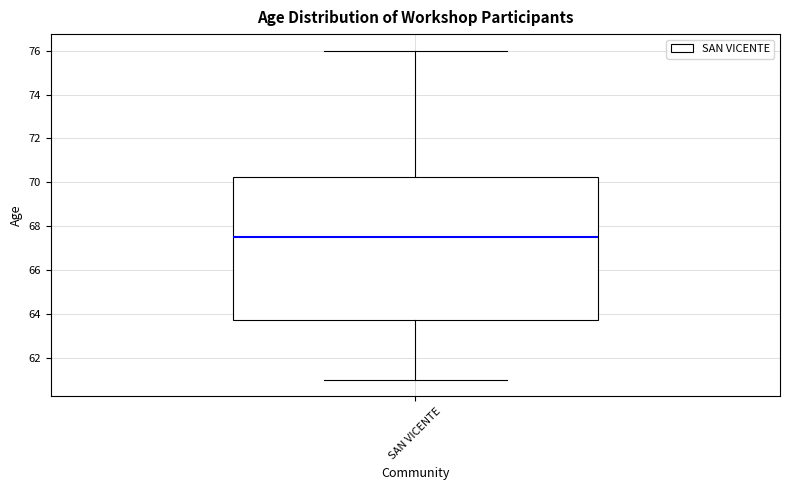

Read this box plot against the y-axis: the position of the median line, the range covered by the box, and the ends of both whiskers. The values are not printed on the chart, so give them approximately, as read against the axis.

median 67.6, box 63.8 to 70.2, whiskers 61.0 to 76.0